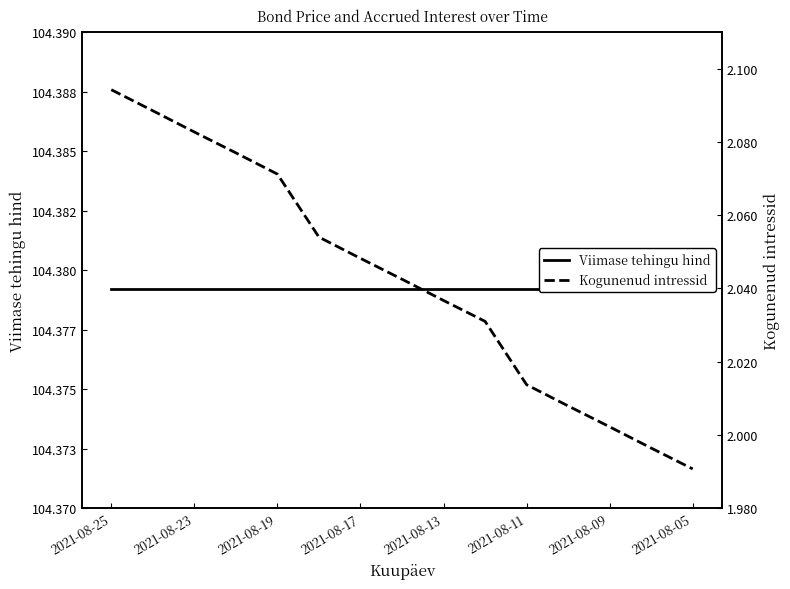

Is the value of Viimase tehingu hind at 11 greater than the value of Kogunenud intressid at 2021-08-11?

Yes